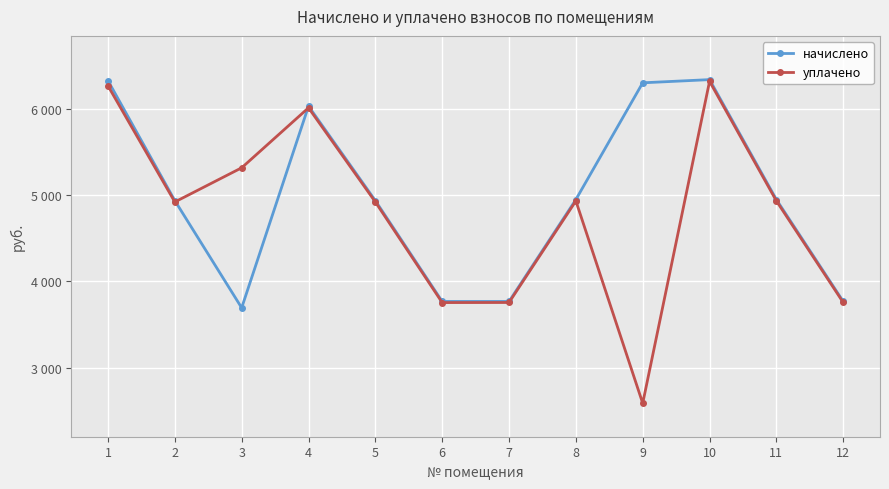

What are all the series names shown in the legend?

начислено, уплачено